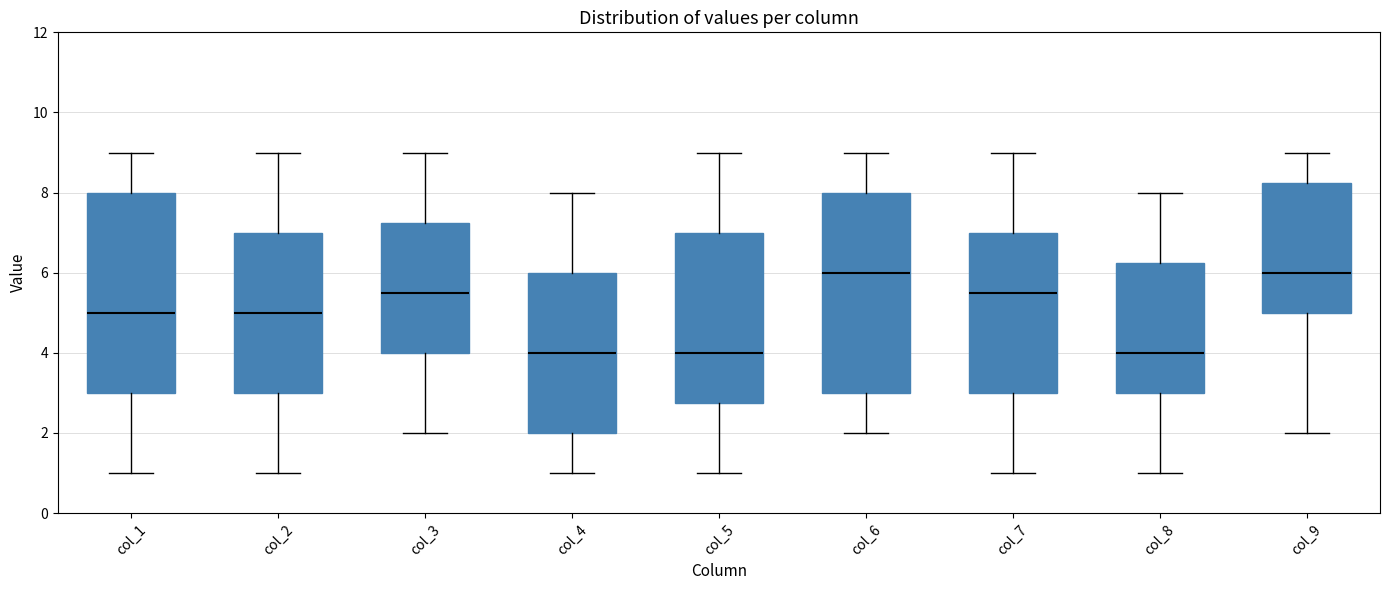

Reading left to right, read every box against the y-axis: the position of its median line, the range the box covers, and the ends of its whiskers. The values are not printed on the chart, so give them approximately, as read against the axis.

col_1: median 5.0, box 3.0 to 8.0, whiskers 1.0 to 9.0
col_2: median 5.0, box 3.0 to 7.0, whiskers 1.0 to 9.0
col_3: median 5.6, box 4.0 to 7.2, whiskers 2.0 to 9.0
col_4: median 4.0, box 2.0 to 6.0, whiskers 1.0 to 8.0
col_5: median 4.0, box 2.8 to 7.0, whiskers 1.0 to 9.0
col_6: median 6.0, box 3.0 to 8.0, whiskers 2.0 to 9.0
col_7: median 5.6, box 3.0 to 7.0, whiskers 1.0 to 9.0
col_8: median 4.0, box 3.0 to 6.2, whiskers 1.0 to 8.0
col_9: median 6.0, box 5.0 to 8.2, whiskers 2.0 to 9.0